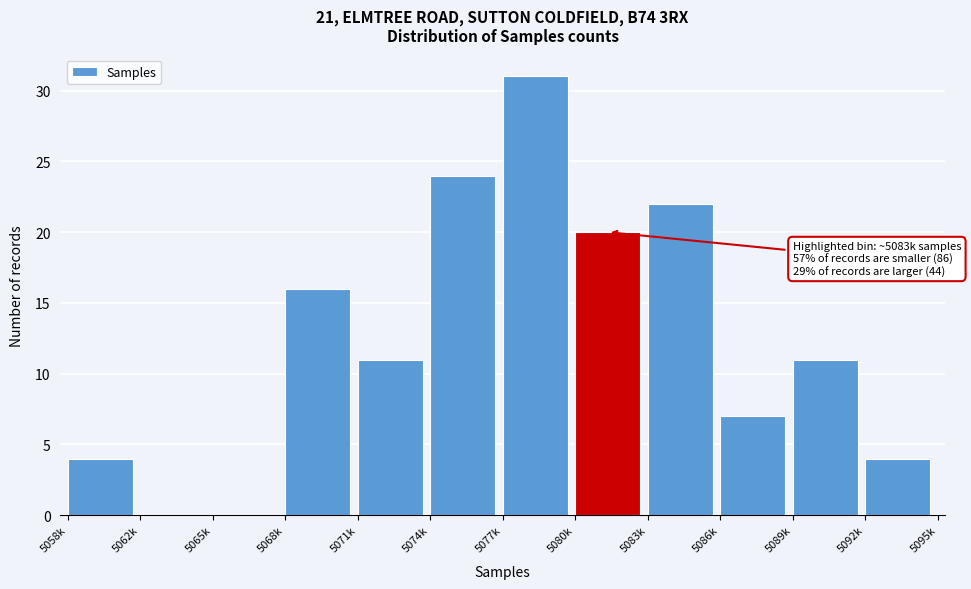

Reading right to left, transcribe all the data shown in this chart.

5092k=4	5089k=11	5086k=7	5083k=22	5080k=20	5077k=31	5074k=24	5071k=11	5068k=16	5065k=0	5062k=0	5058k=4